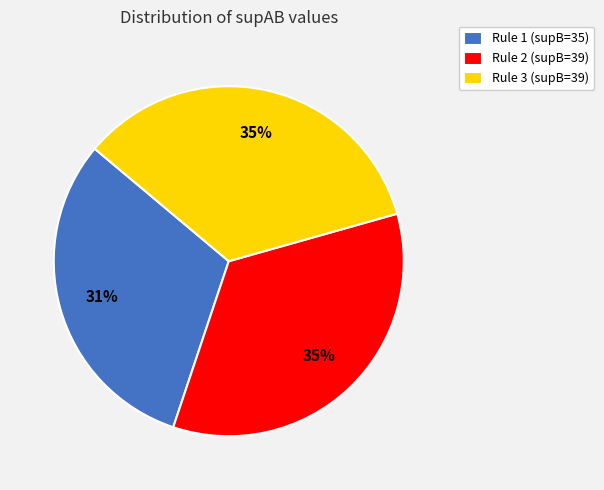

What is the smallest slice in the pie chart?

Rule 1 (supB=35)